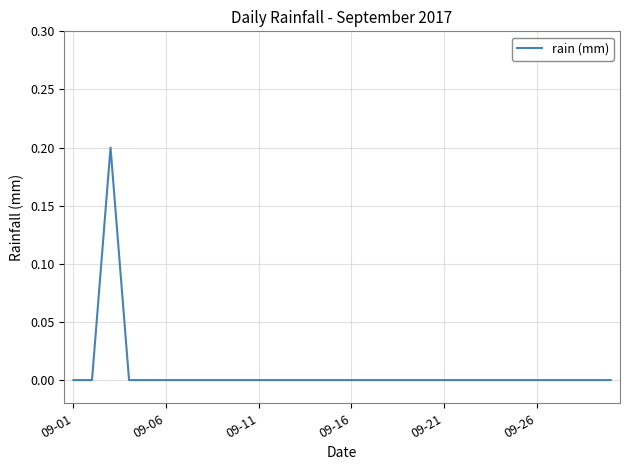

Count the number of categories in the chart.

30